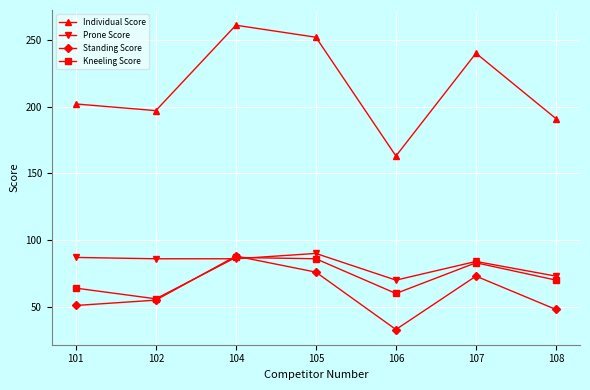

What is the spread (max minus min) of values at 106?

130